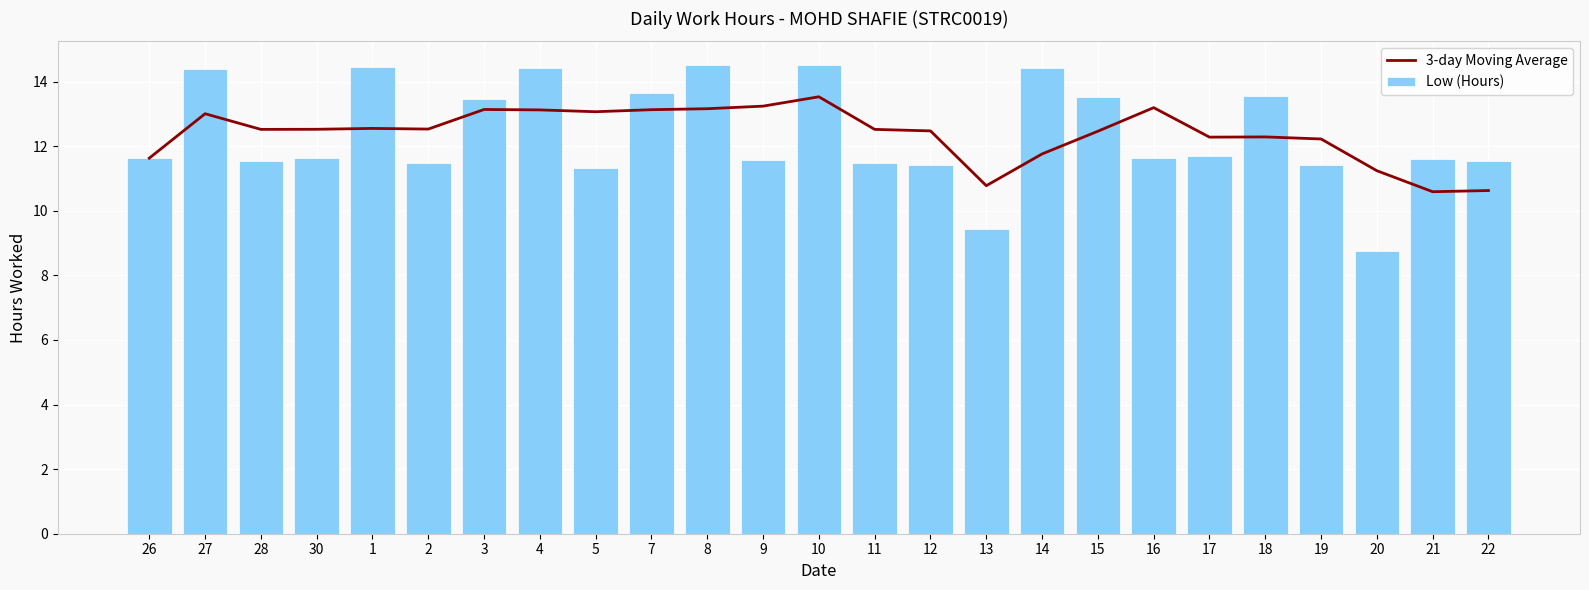

Is it true that Low (Hours) equals 3.9 at 30?

False